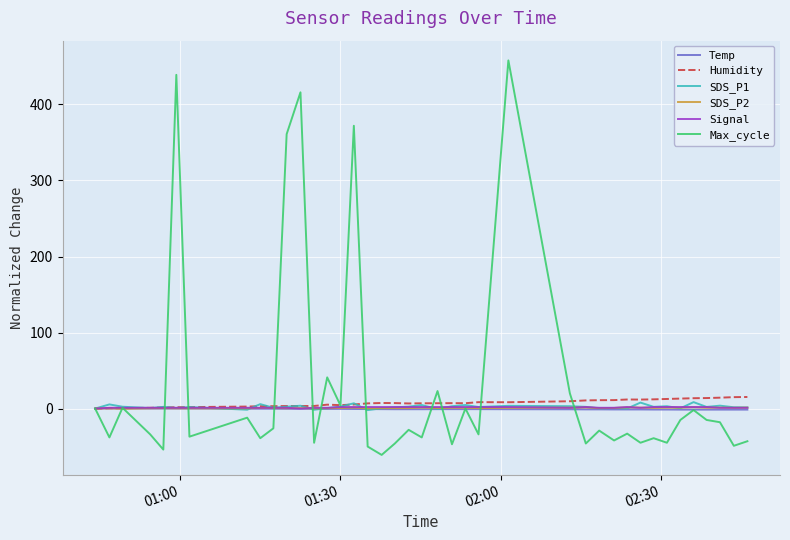

Which series has the widest spread of values?

Max_cycle